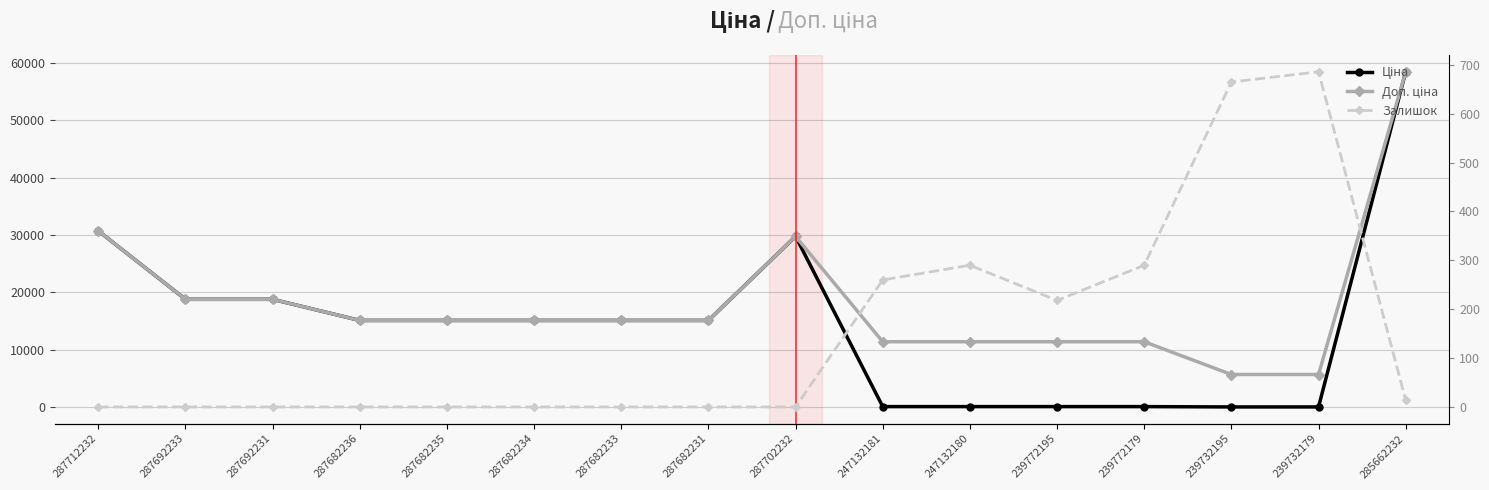

Is the value of Залишок at 239732179 greater than the value of Доп. ціна at 239732179?

No